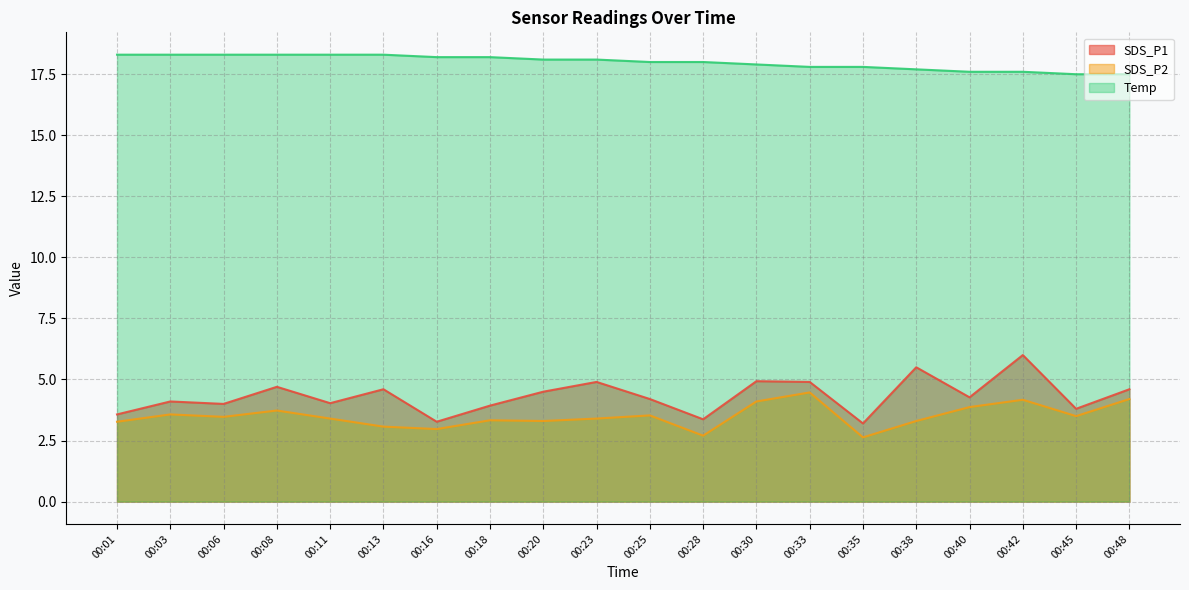

Is the value of SDS_P1 at 00:25 greater than the value of SDS_P2 at 00:08?

Yes